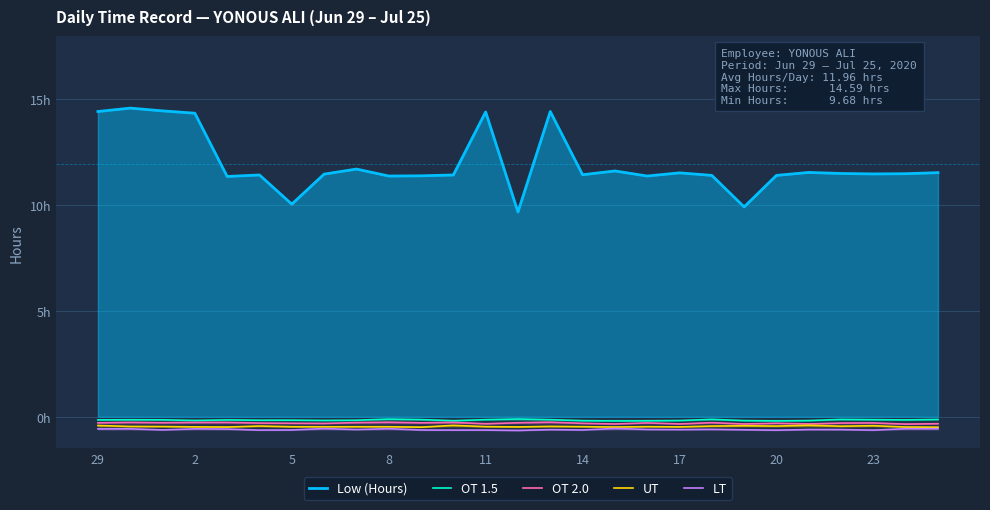

What is the value of the LT point at the 25th from the left?

-0.6